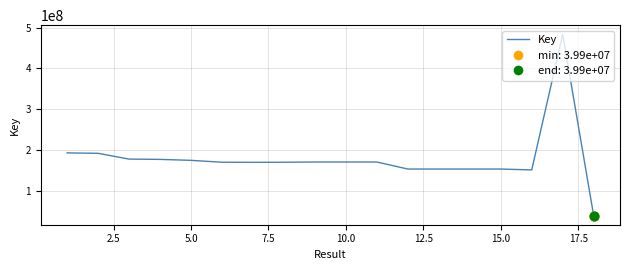

What is the smallest value displayed?

39902065